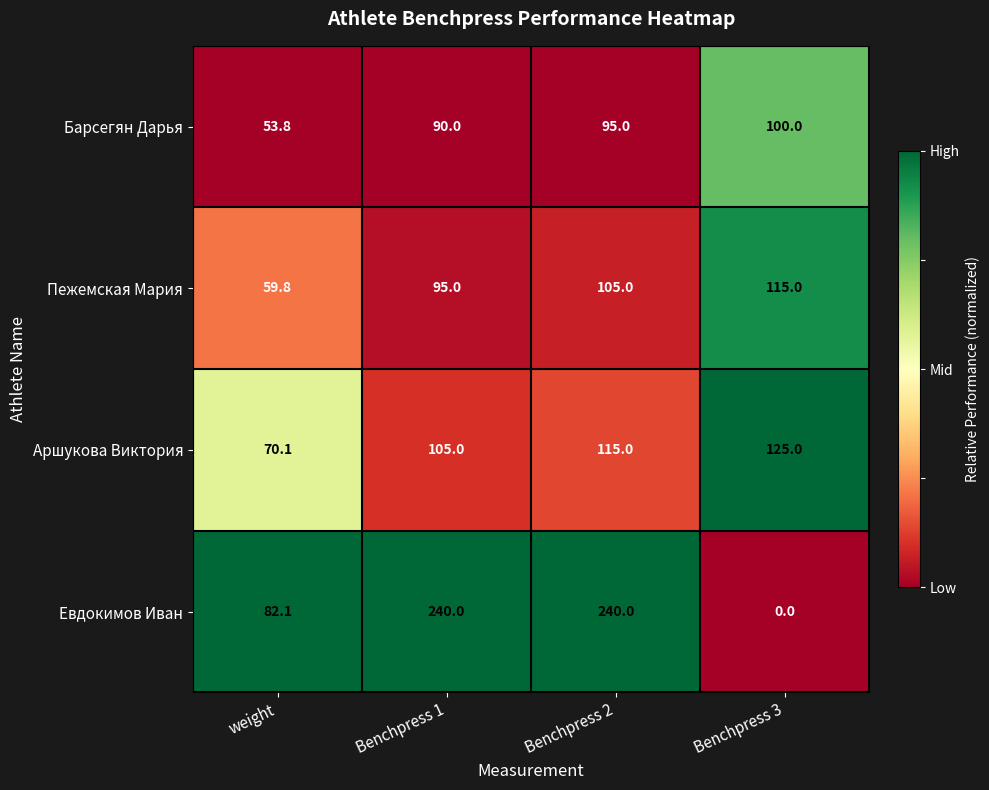

What is the sum of the Барсегян Дарья values at Benchpress 1 and Benchpress 3?

190.0